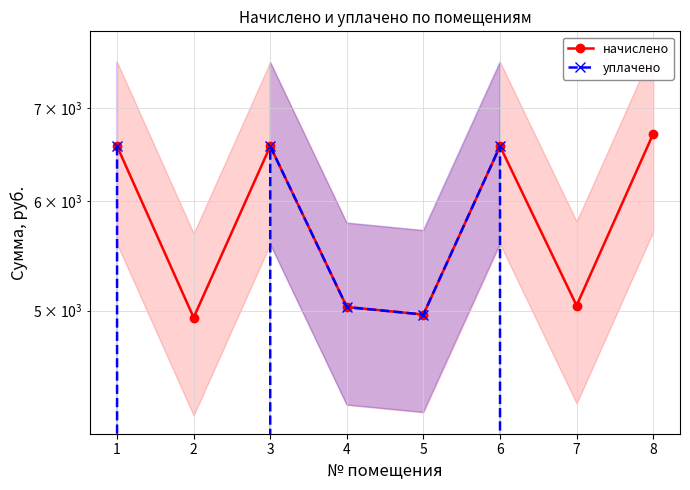

What are all the series names shown in the legend?

начислено, уплачено